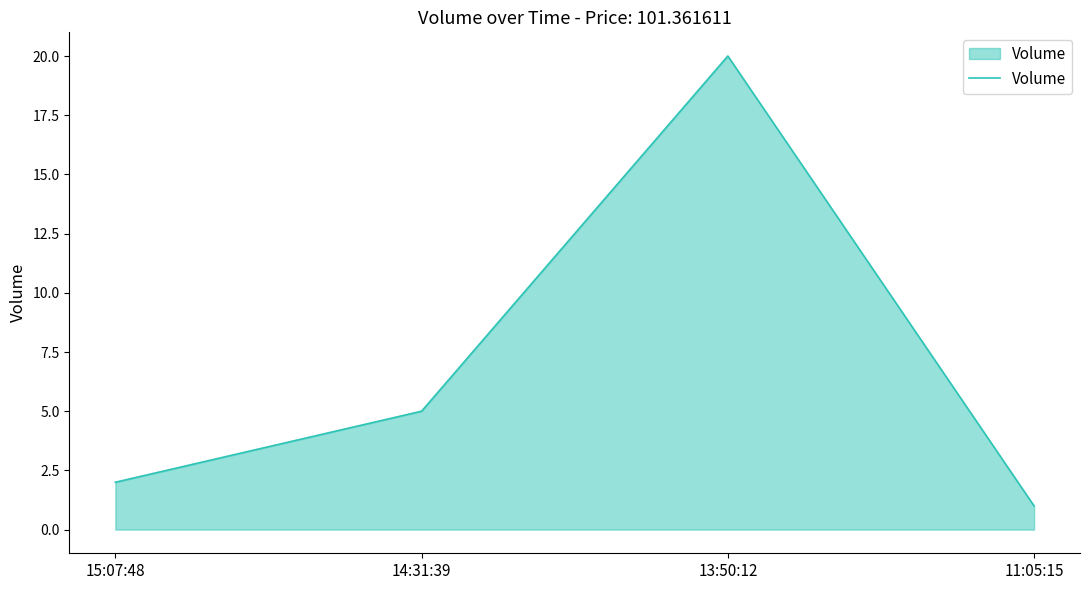

The value at 15:07:48 is 3. True or false?

False